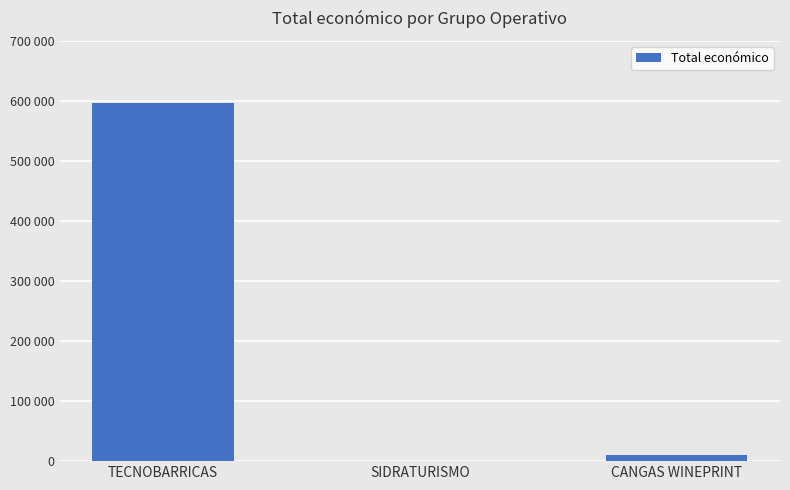

Rank the categories by value from highest to lowest.

TECNOBARRICAS, CANGAS WINEPRINT, SIDRATURISMO